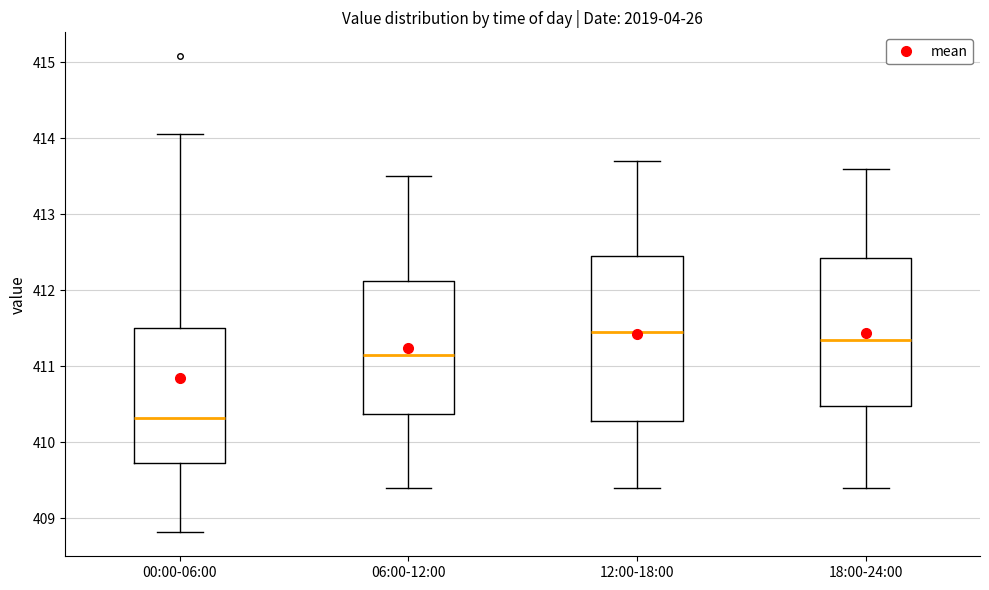

Where does the lower whisker of the box for 06:00-12:00 end on the y-axis? The values are not printed on the chart, so give them approximately, as read against the axis.

409.4